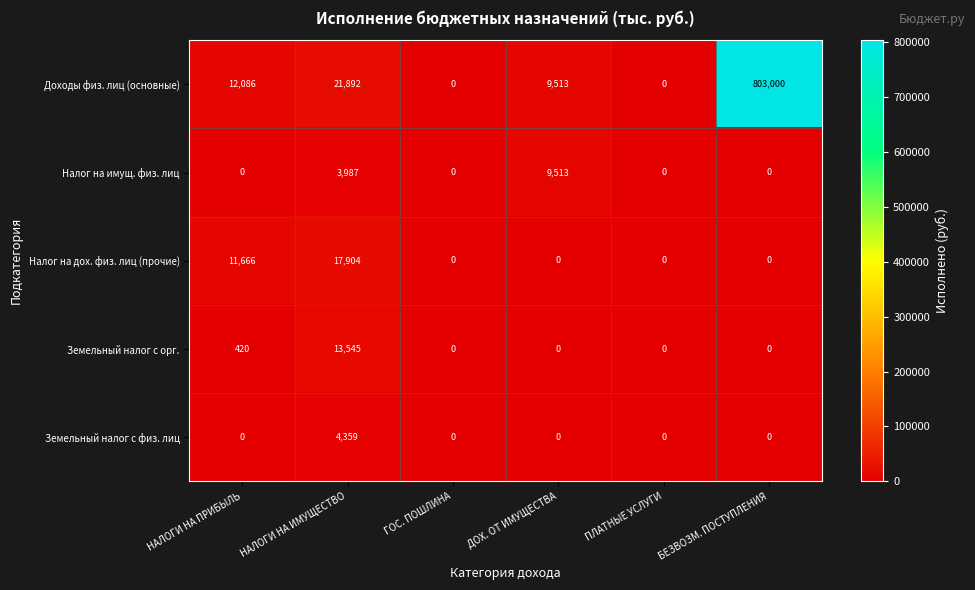

What is the difference between the maximum and minimum values in the Земельный налог с физ. лиц series?

4359